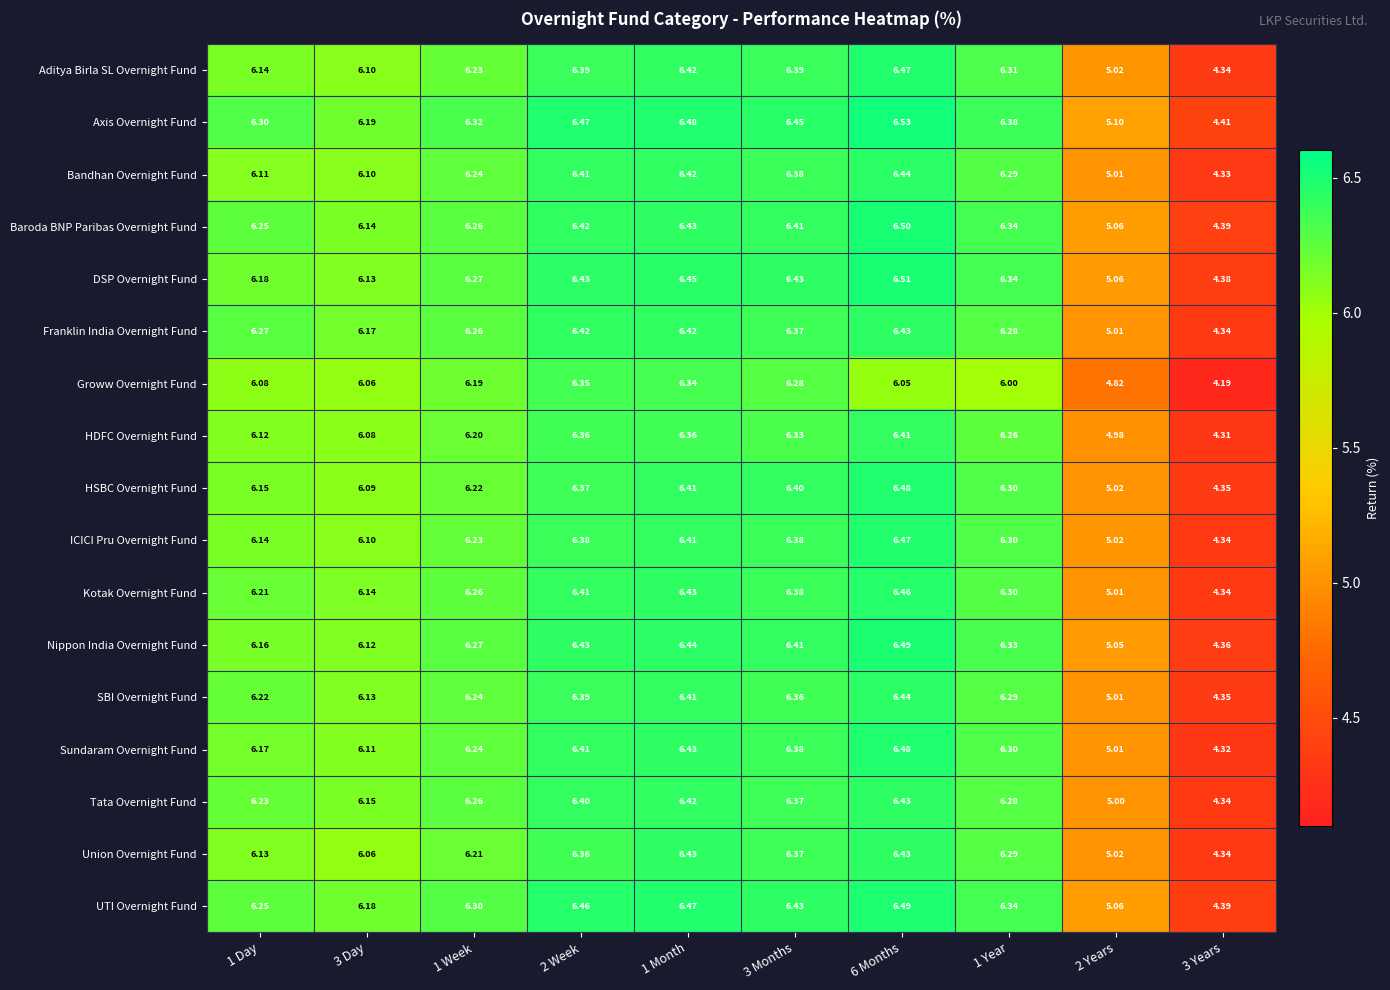

At which category is the sum across all series the highest?

6 Months